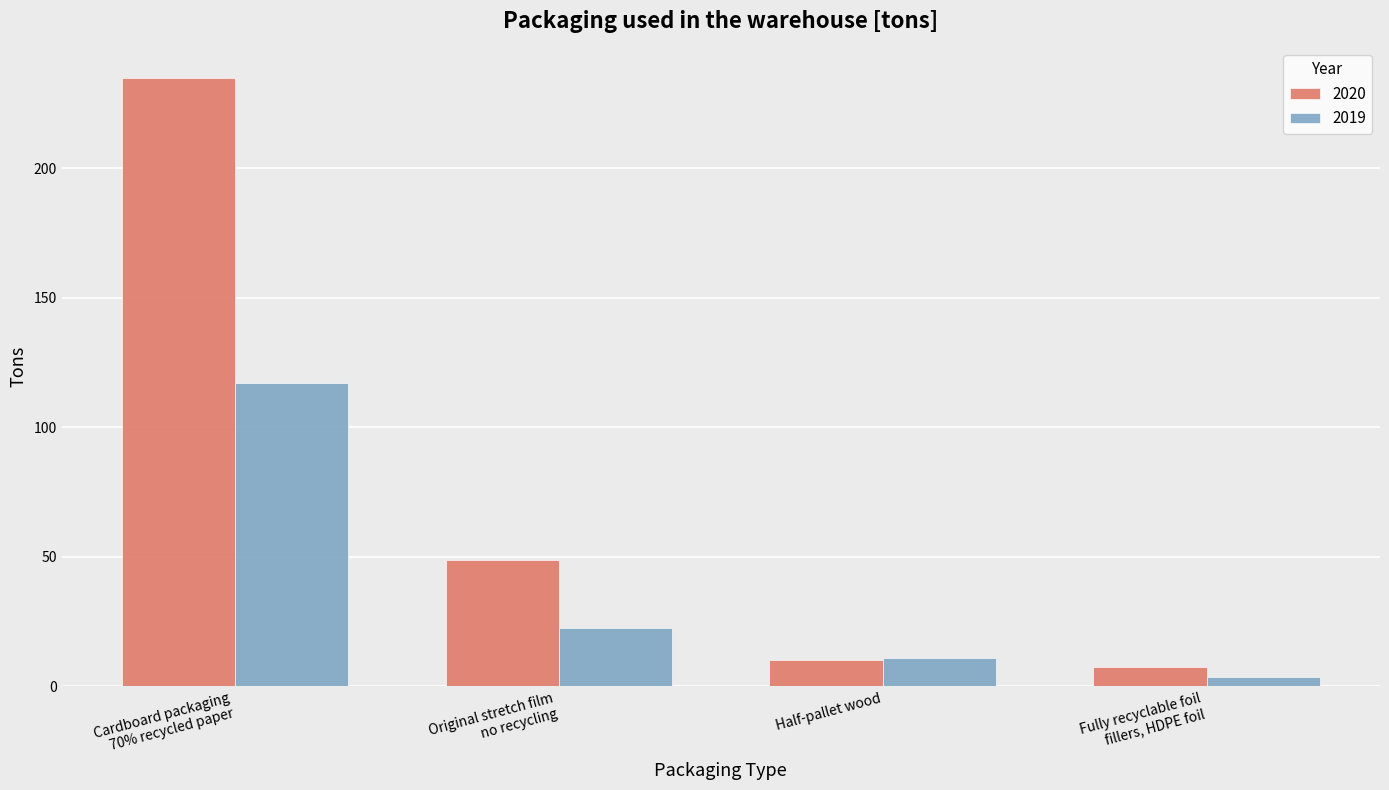

What position from the right is Fully recyclable foil
fillers, HDPE foil?

1